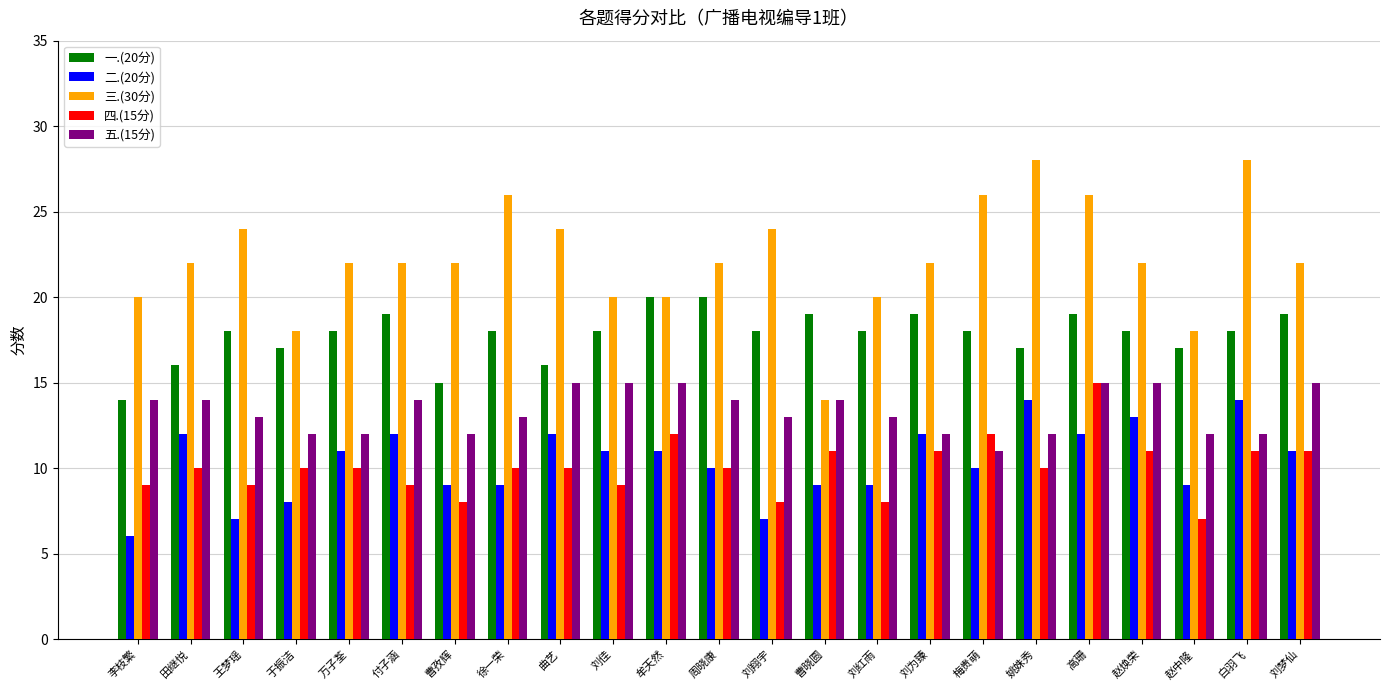

What are all the series names shown in the legend?

一.(20分), 二.(20分), 三.(30分), 四.(15分), 五.(15分)